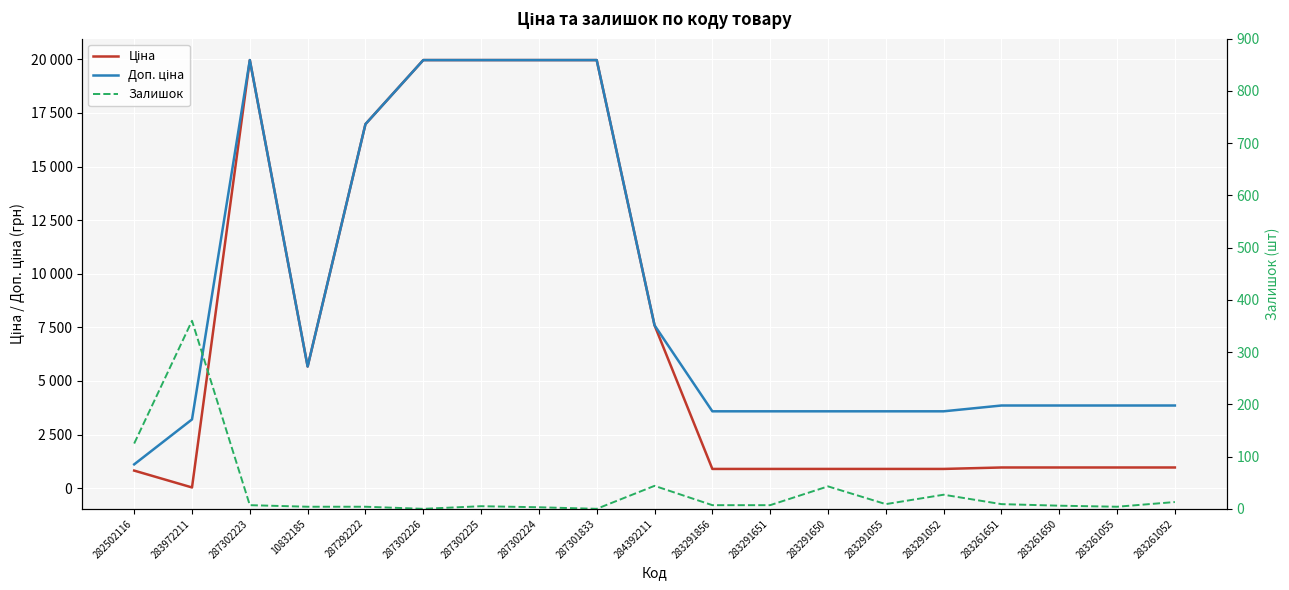

True or false: Доп. ціна has more than 0 interior local peaks.

True